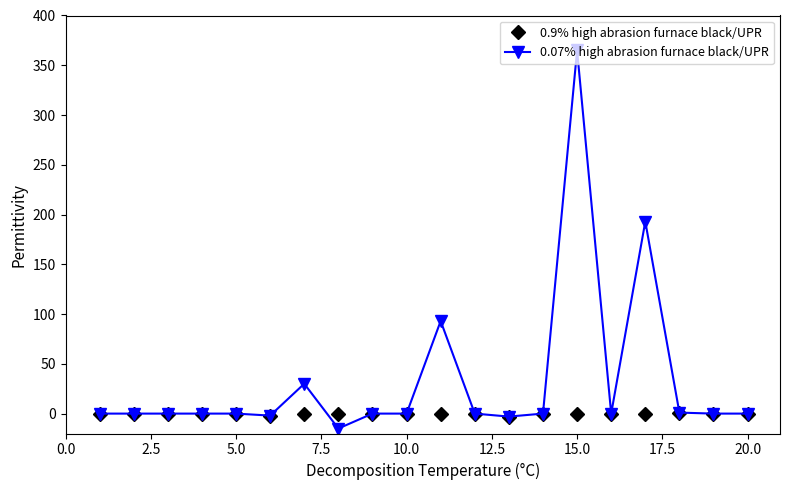

What is the value of the 0.07% high abrasion furnace black/UPR point at the 8th from the left?

-15